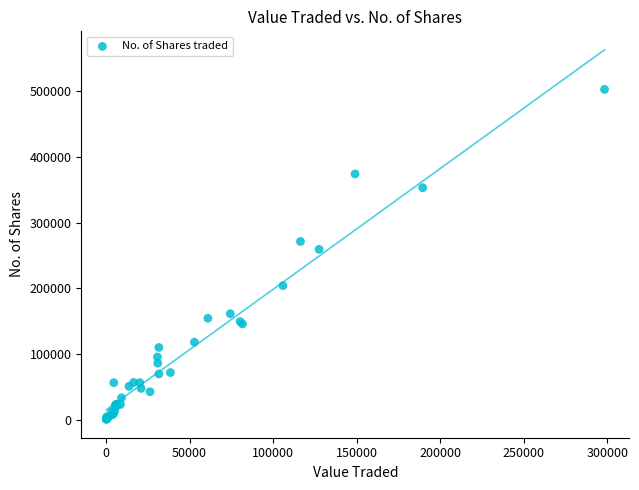

What Y value in the scatter plot is closest to 251648?

259221